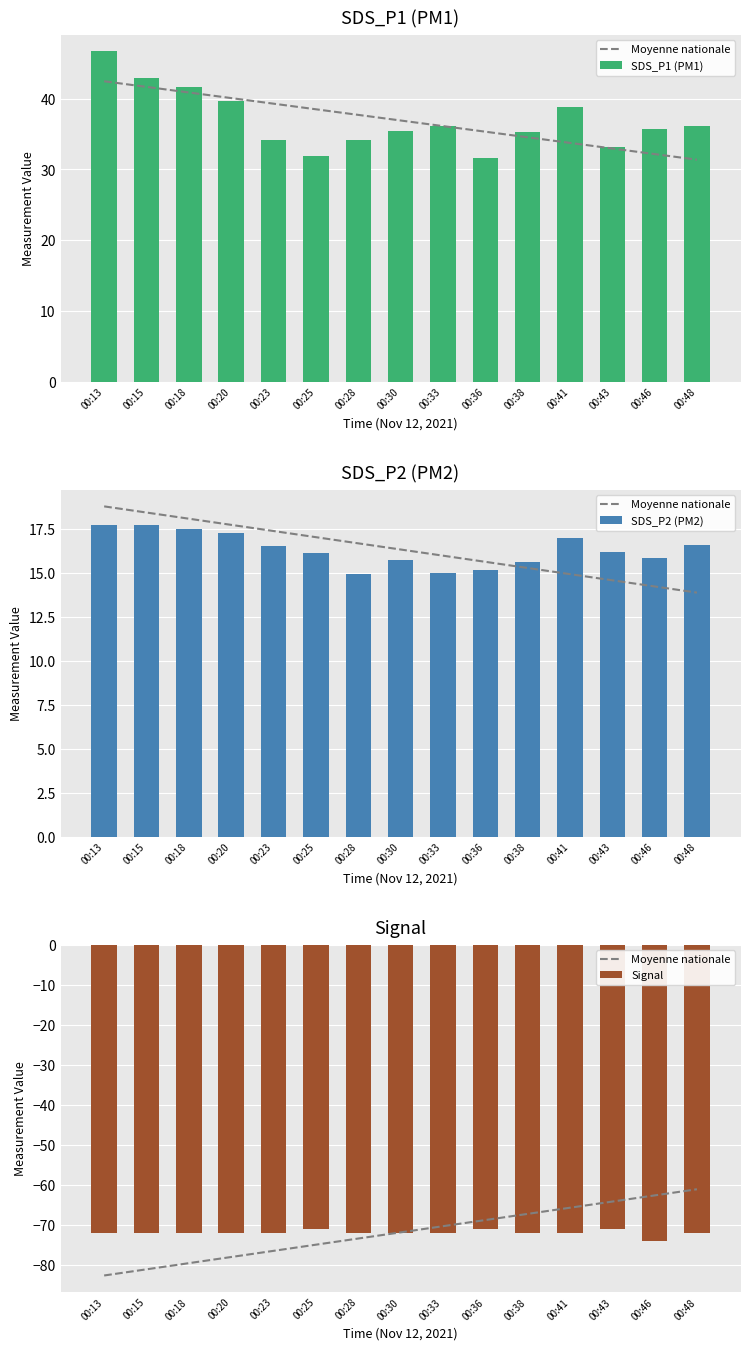

What is the approximate value of SDS_P1 (PM1) at 00:15?

42.9